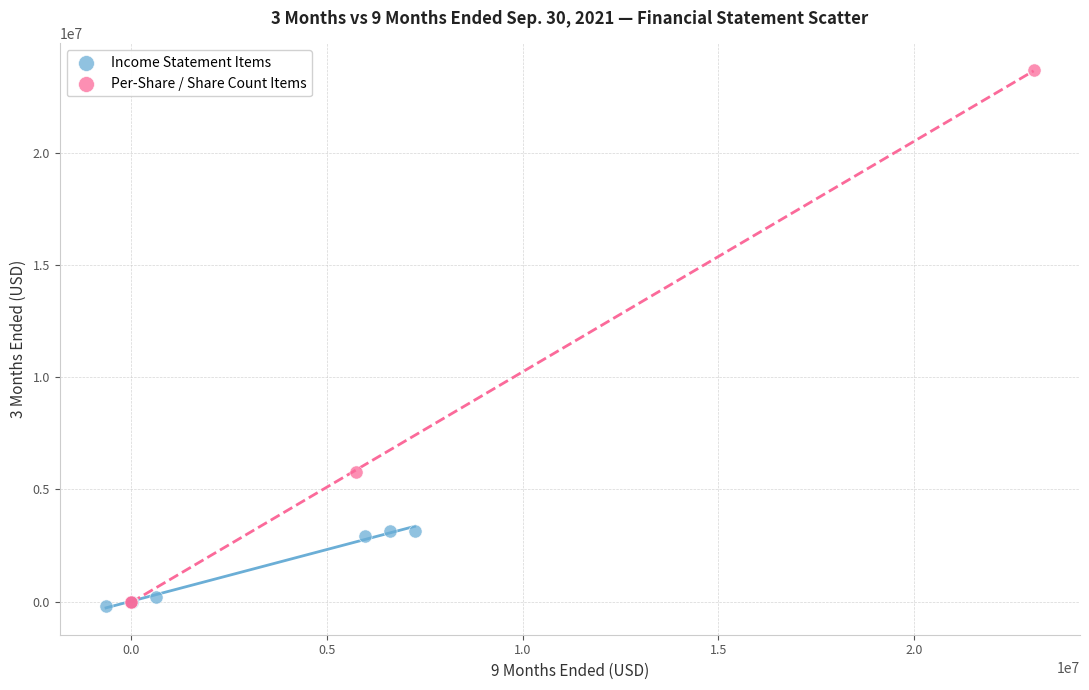

Which series reaches the maximum Y coordinate?

Per-Share / Share Count Items